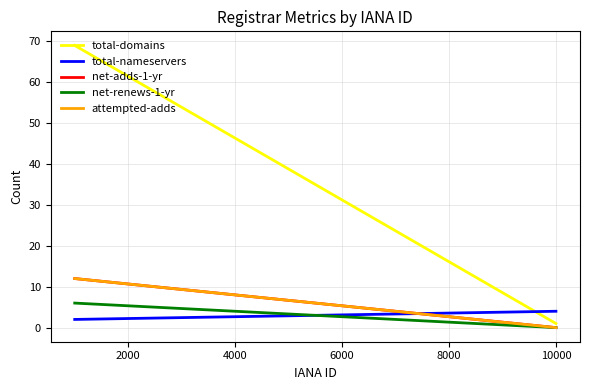

How many net-adds-1-yr values are between 0 and 12?

2